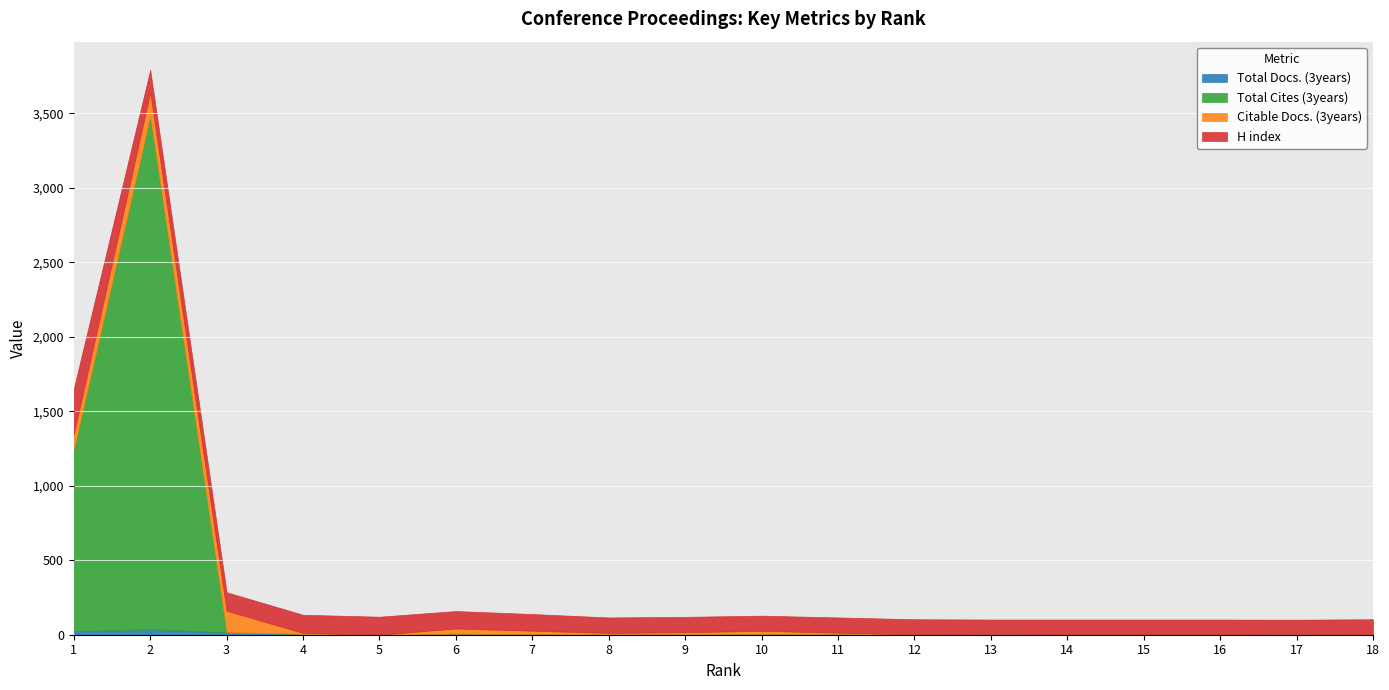

What is the total value across all series at 9?

120